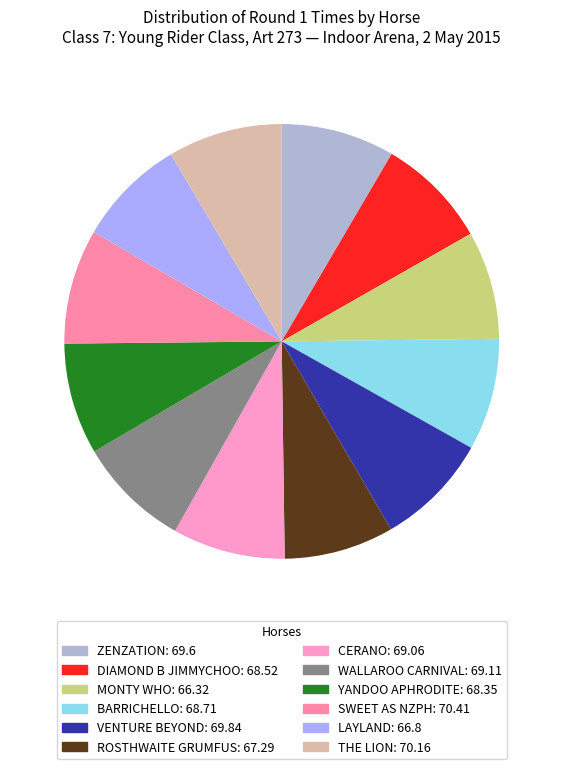

Which category has the biggest portion of the pie?

SWEET AS NZPH